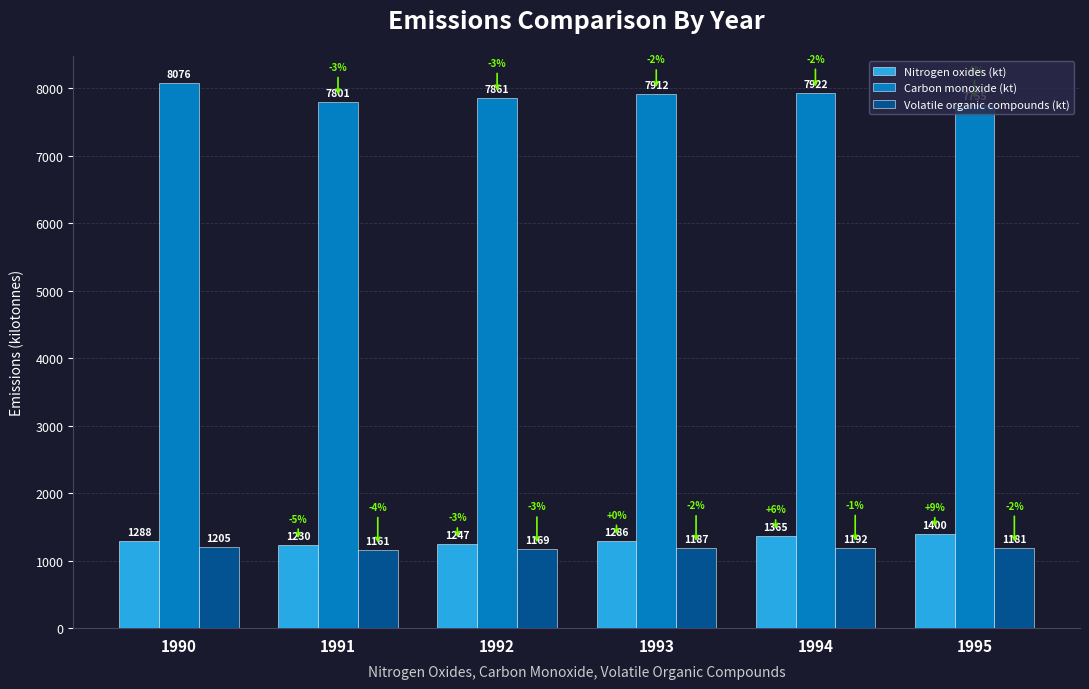

At which category does the chart reach its minimum across all series?

1991